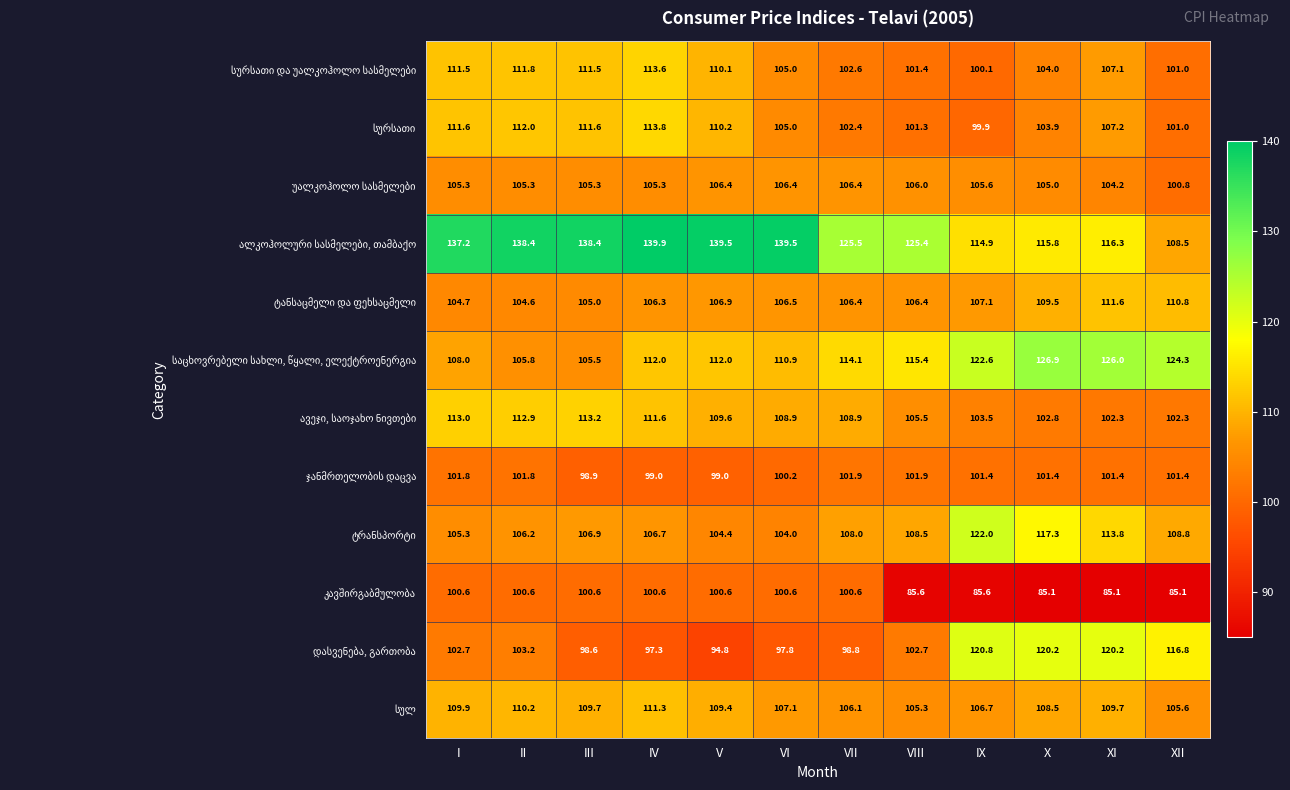

What is the difference between the highest and lowest values at XI?

40.9